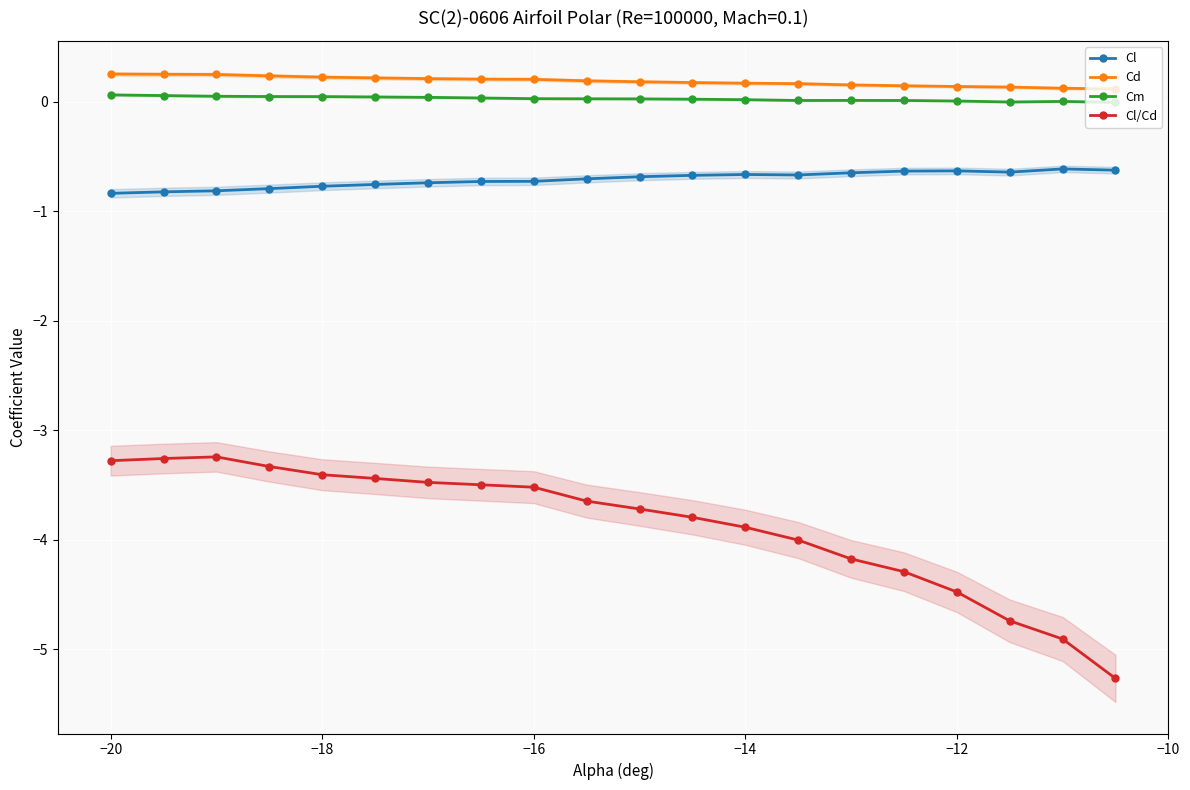

What are all the series names shown in the legend?

Cl, Cd, Cm, Cl/Cd